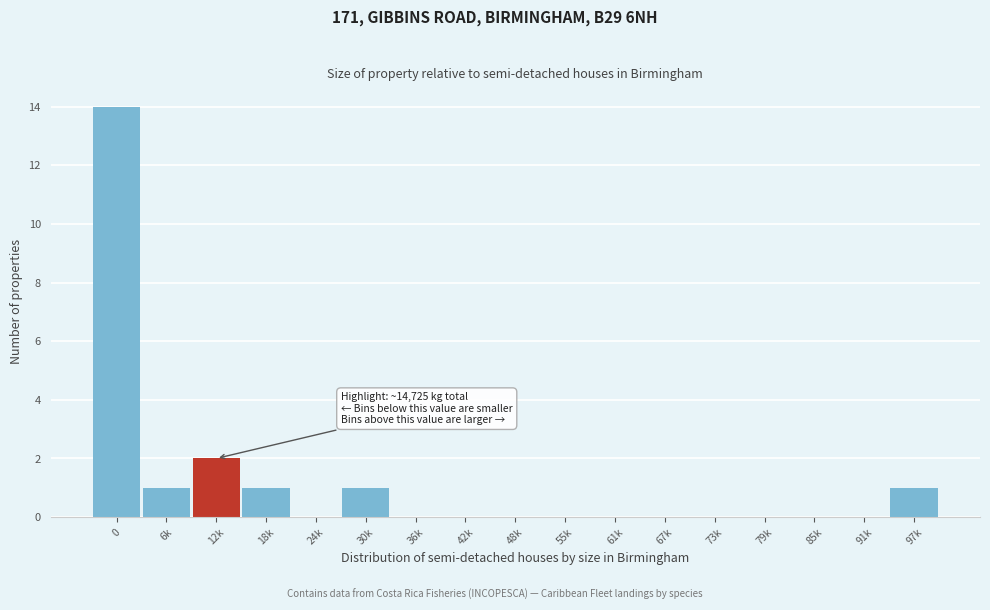

Reading left to right, extract all data points from this chart.

0=14	6k=1	12k=2	18k=1	24k=0	30k=1	36k=0	42k=0	48k=0	55k=0	61k=0	67k=0	73k=0	79k=0	85k=0	91k=0	97k=1